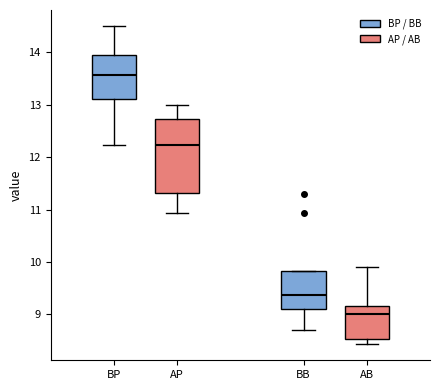

Which box's median line is the highest?

BP